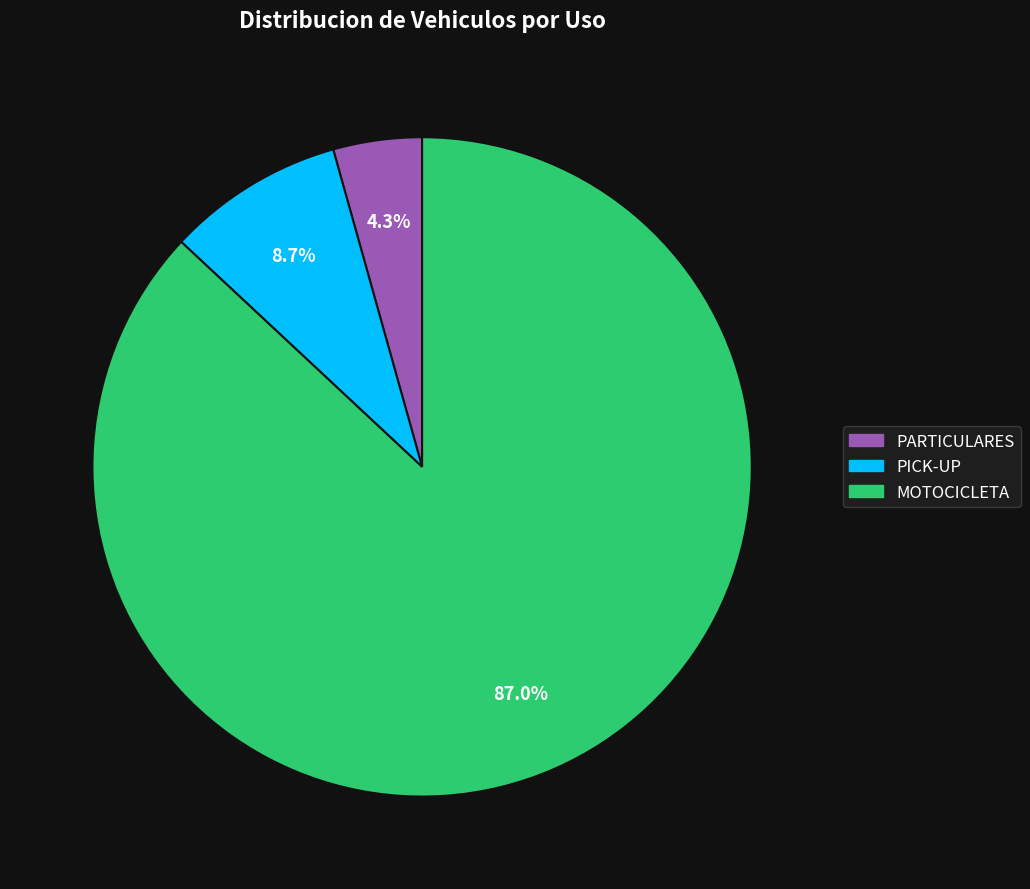

To the nearest percent, what is the difference between the largest and smallest slice percentages?

83%